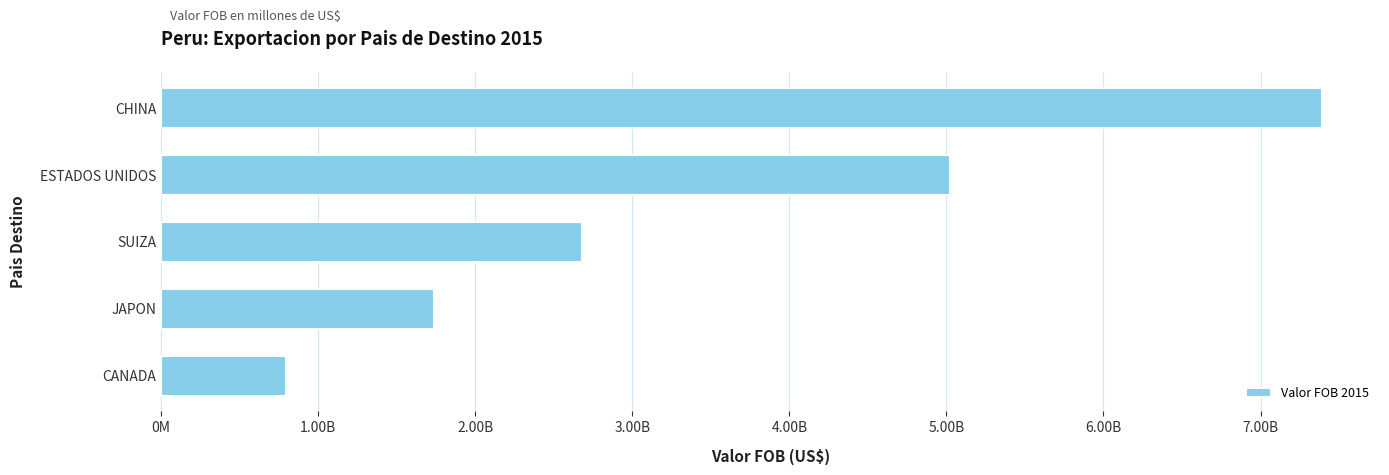

Are the bars horizontal?

Yes